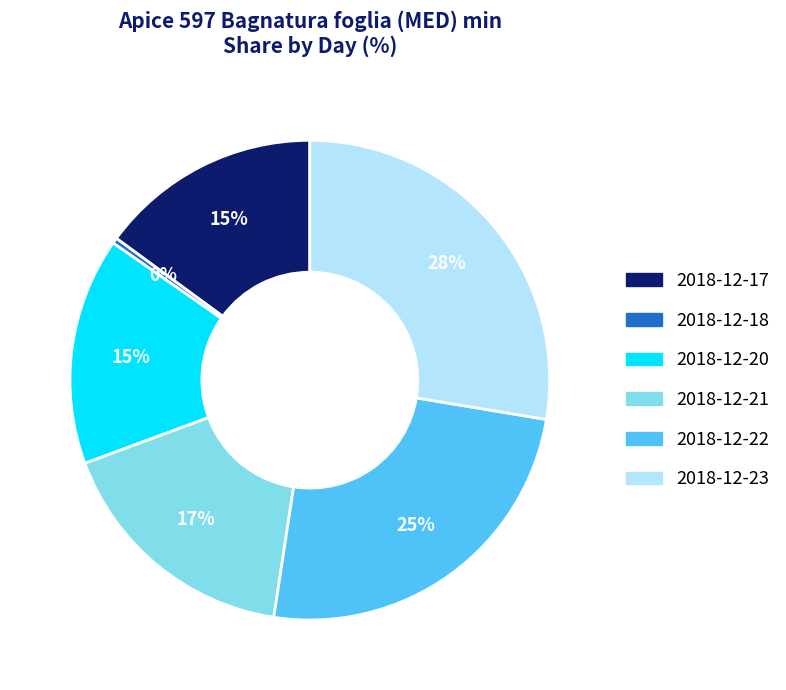

Is there a majority slice in this chart?

No